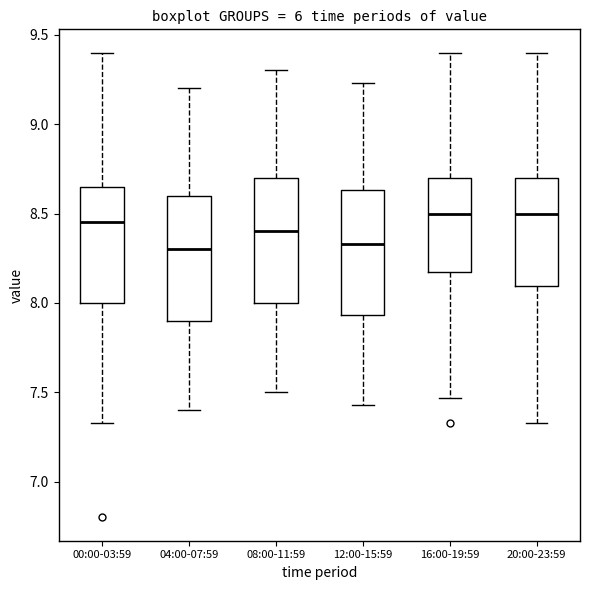

Where is the upper edge of the box for 08:00-11:59 on the y-axis? The values are not printed on the chart, so give them approximately, as read against the axis.

8.70